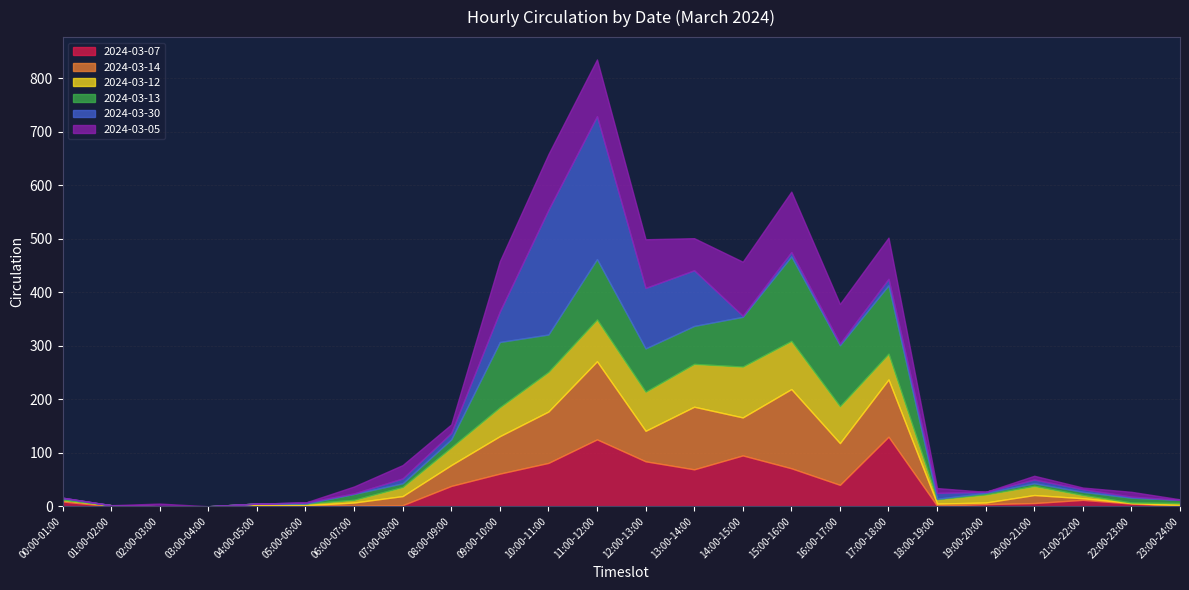

Which series changed the most between 02:00-03:00 and 16:00-17:00?

2024-03-13